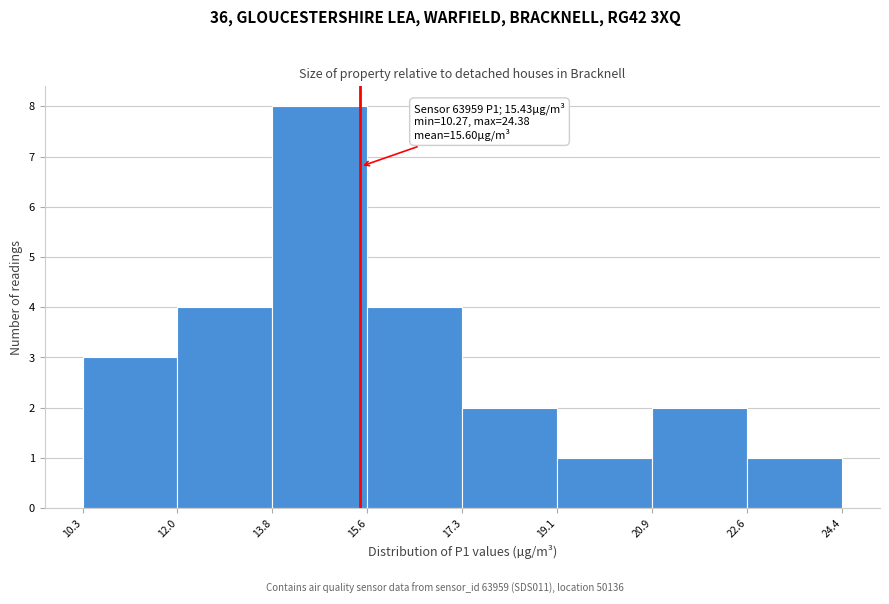

Over which range of the x-axis is the bar tallest?

13.8 to 15.6